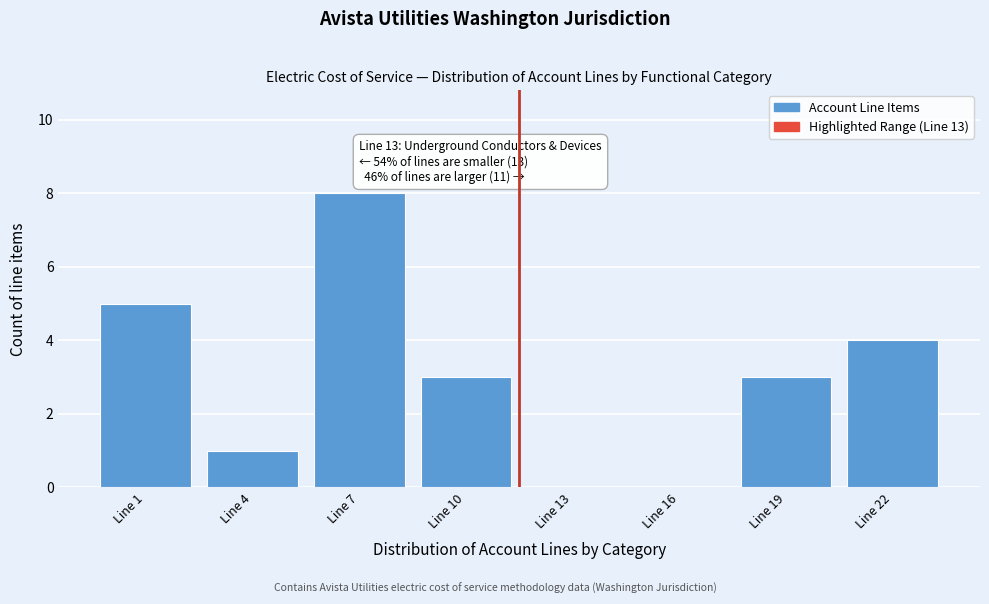

Reading left to right, list all the values displayed in this chart.

Line 1=5	Line 4=1	Line 7=8	Line 10=3	Line 13=0	Line 16=0	Line 19=3	Line 22=4